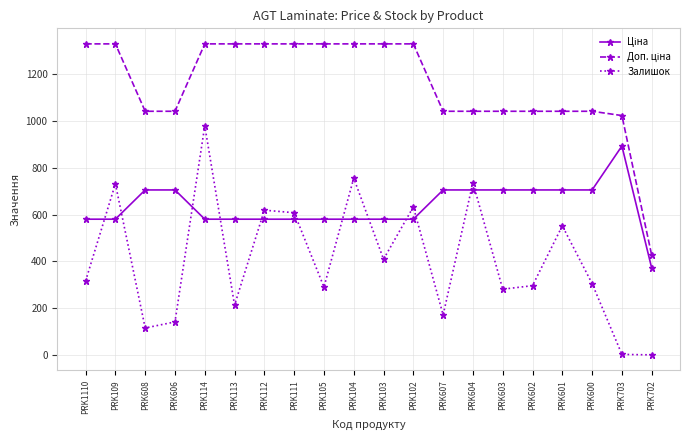

The Залишок series shows 110.7 at PRK602. True or false?

False